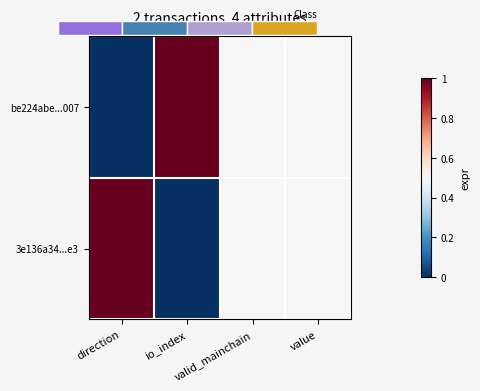

What is the difference between the second highest and minimum values in the be224abe...007 series?

0.5